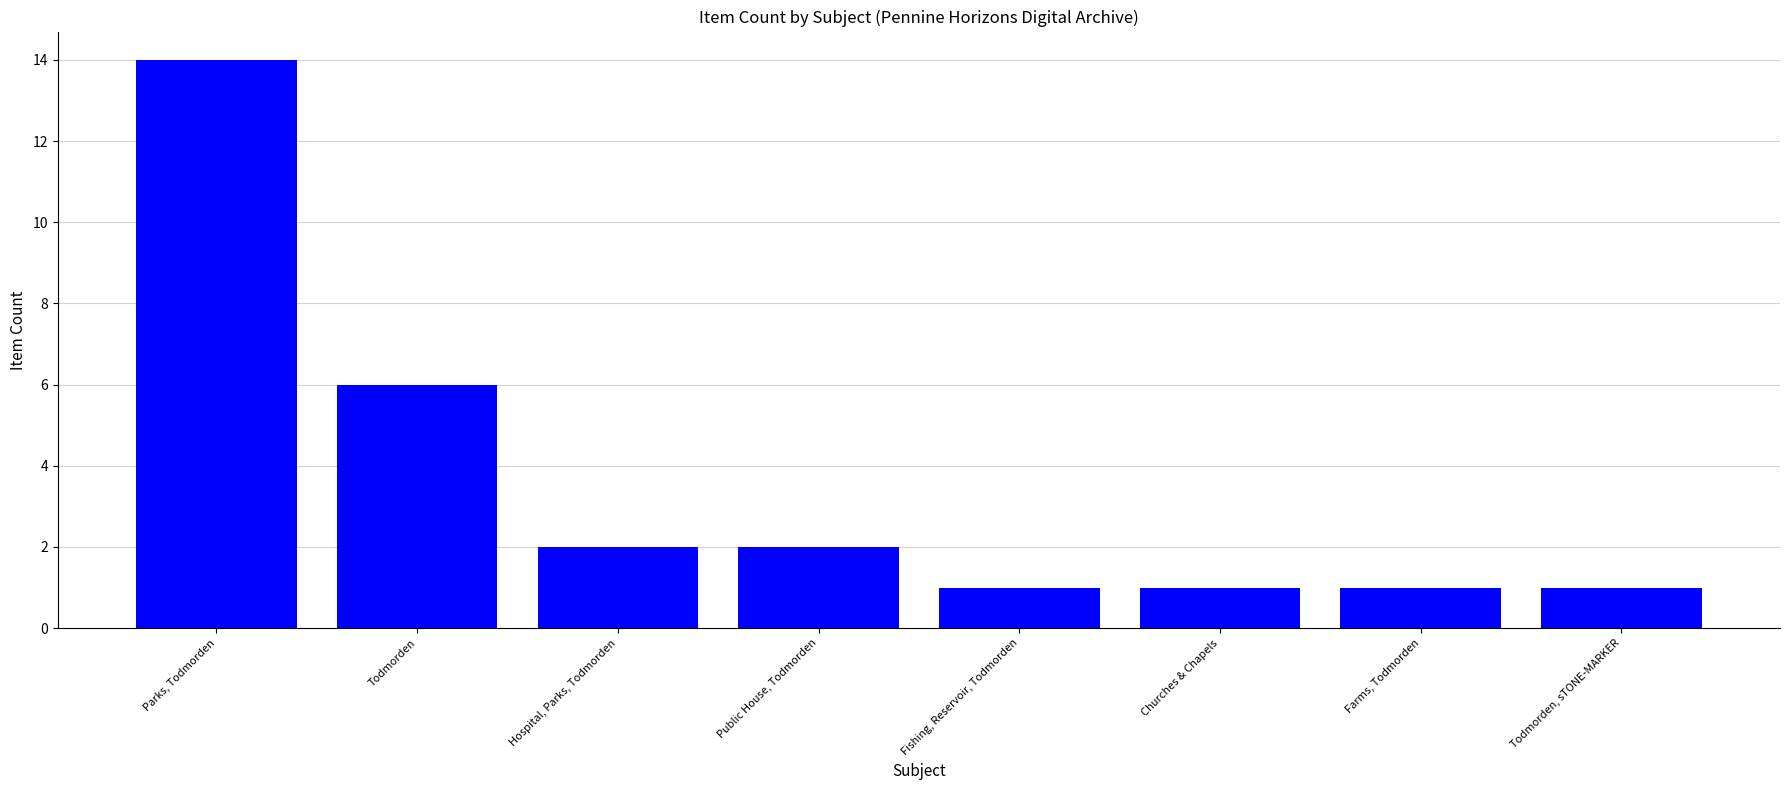

What is the change in value from Todmorden to Public House, Todmorden?

-4